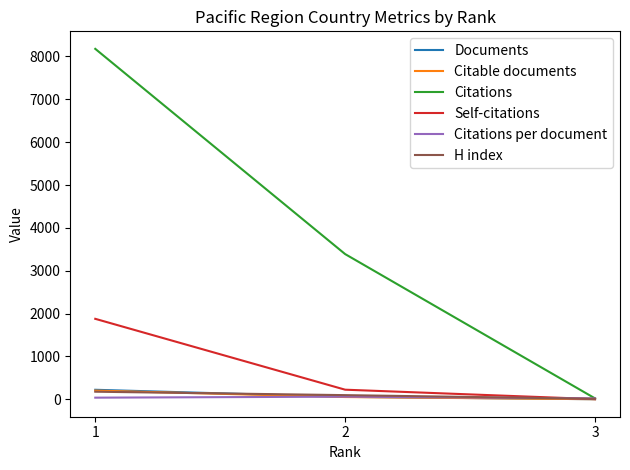

What is the spread (max minus min) of values at 3?

19.0